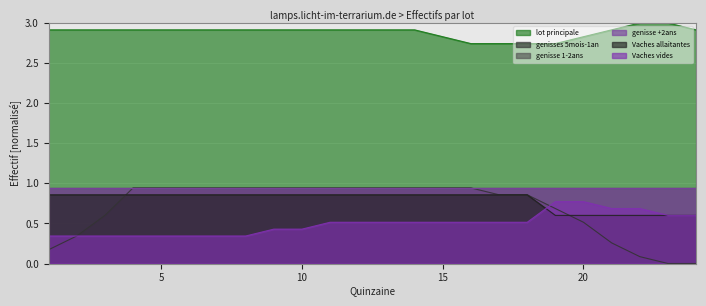

Between 5 and 17, which series saw the biggest shift?

Vaches vides